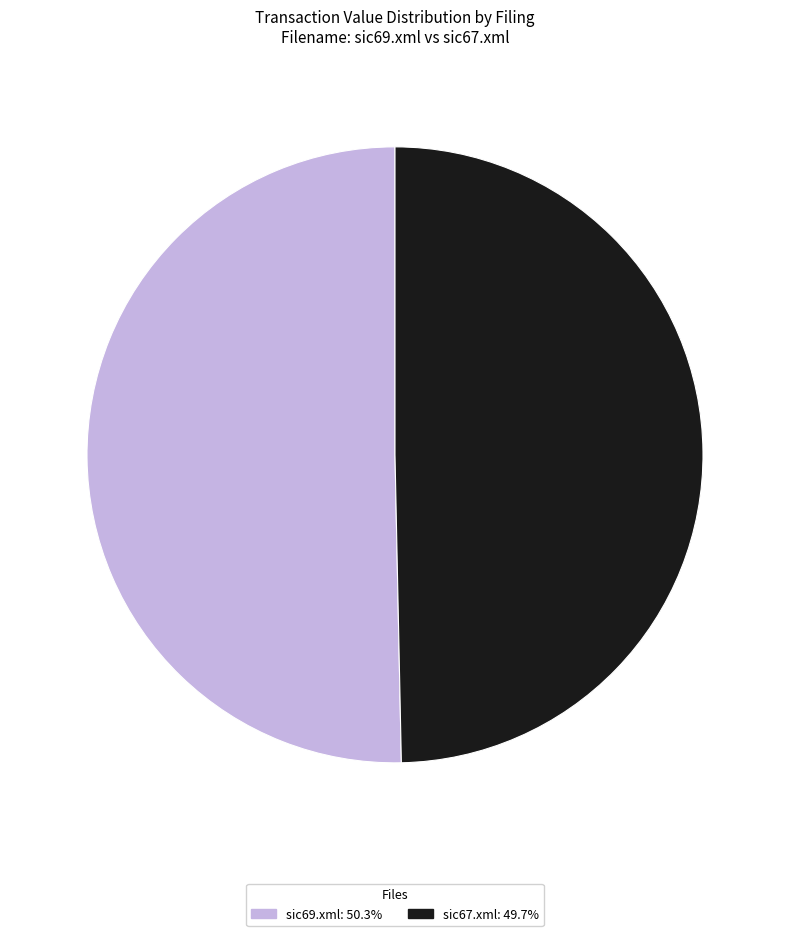

Count the number of slices in the pie.

2